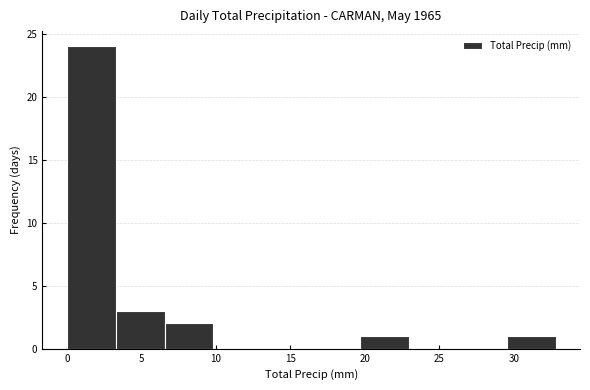

Reading left to right, transcribe this chart: for each bar, give the range it covers on the x-axis and its height. Neither the bar edges nor the heights are printed on the chart, so give them approximately, as read against the axes.

0.0 to 3.5: 24
3.5 to 6.5: 3
6.5 to 10.0: 2
10.0 to 13.0: 0
13.0 to 16.5: 0
16.5 to 19.5: 0
19.5 to 23.0: 1
23.0 to 26.0: 0
26.0 to 29.5: 0
29.5 to 33.0: 1